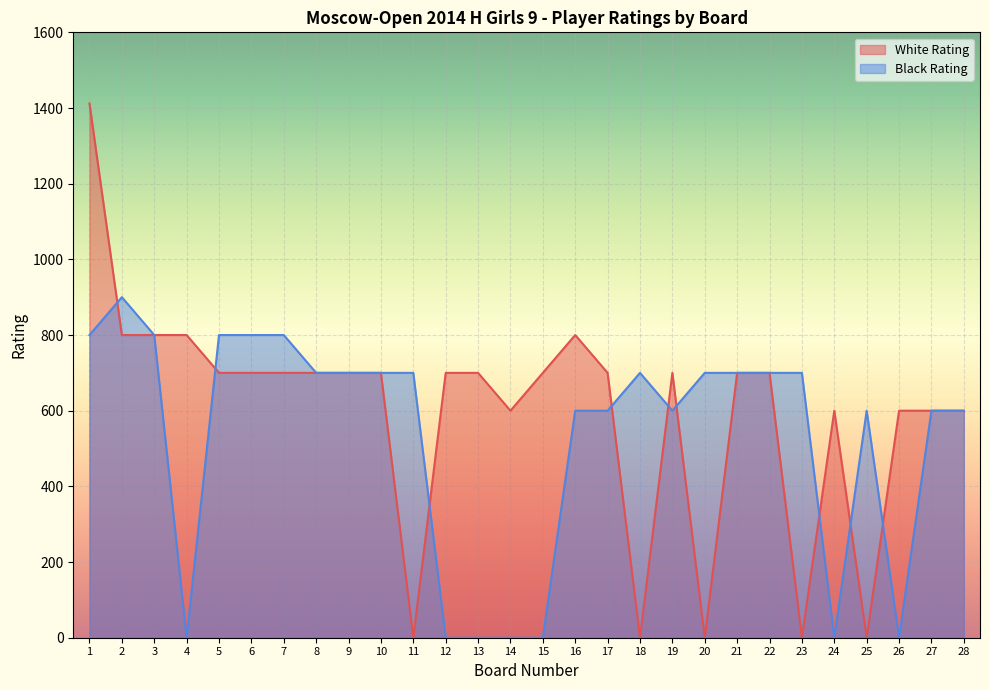

What is the approximate value of Black Rating at 22, to the nearest 100?

700